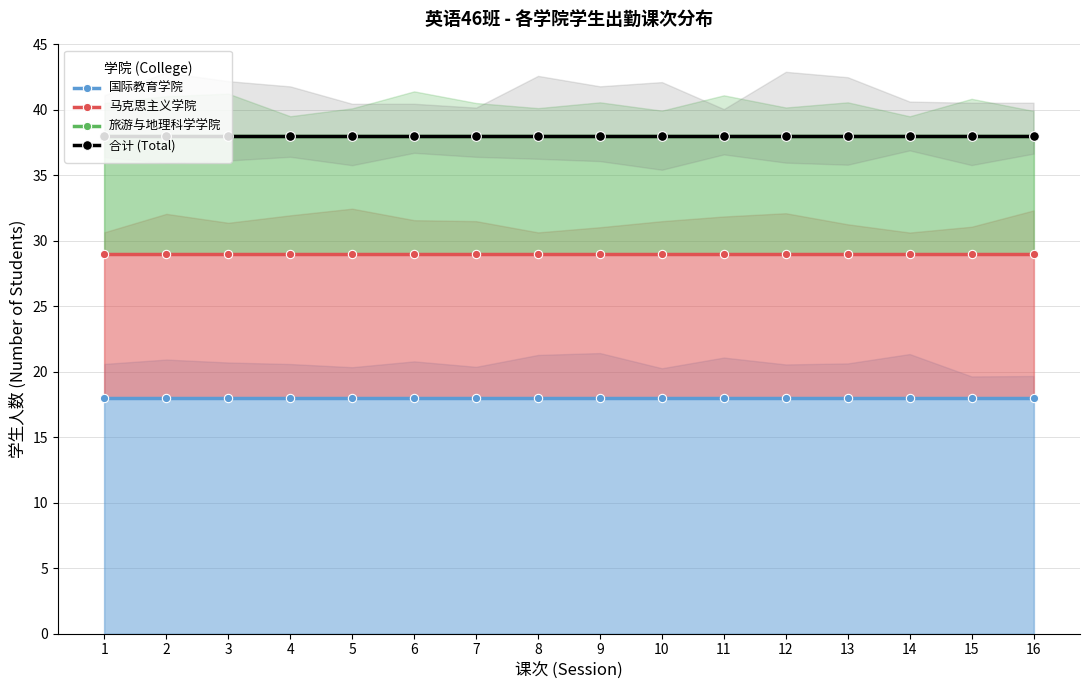

True or false: 合计 (Total) has a value of 63 at 9.

False